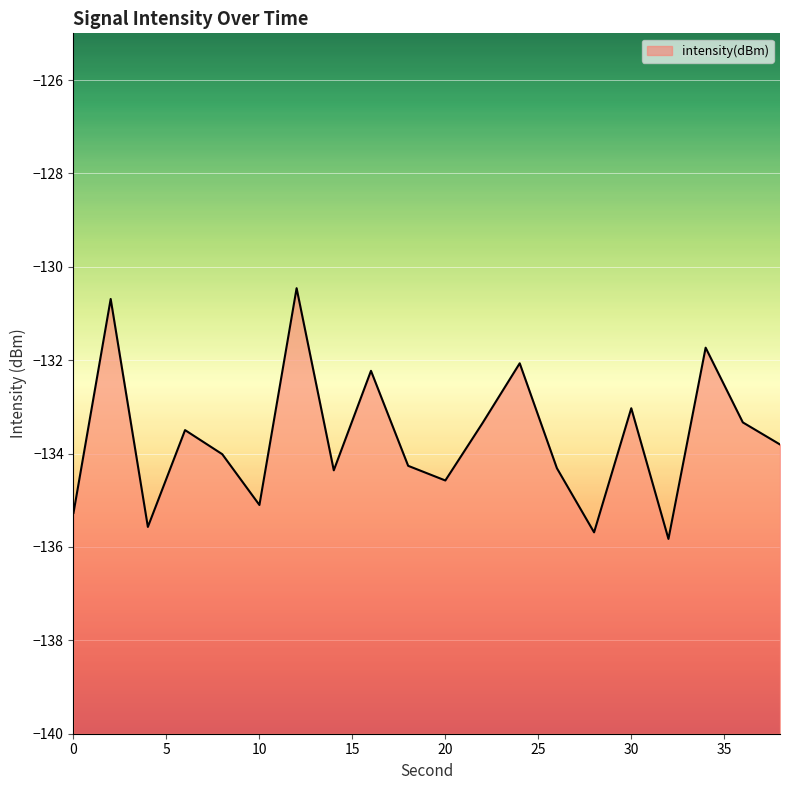

Between 24 and 32, which is larger?

24